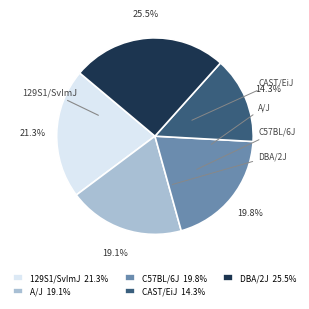

Approximately how many times larger is the value at CAST/EiJ 14.3% compared to DBA/2J 25.5%?

0.6